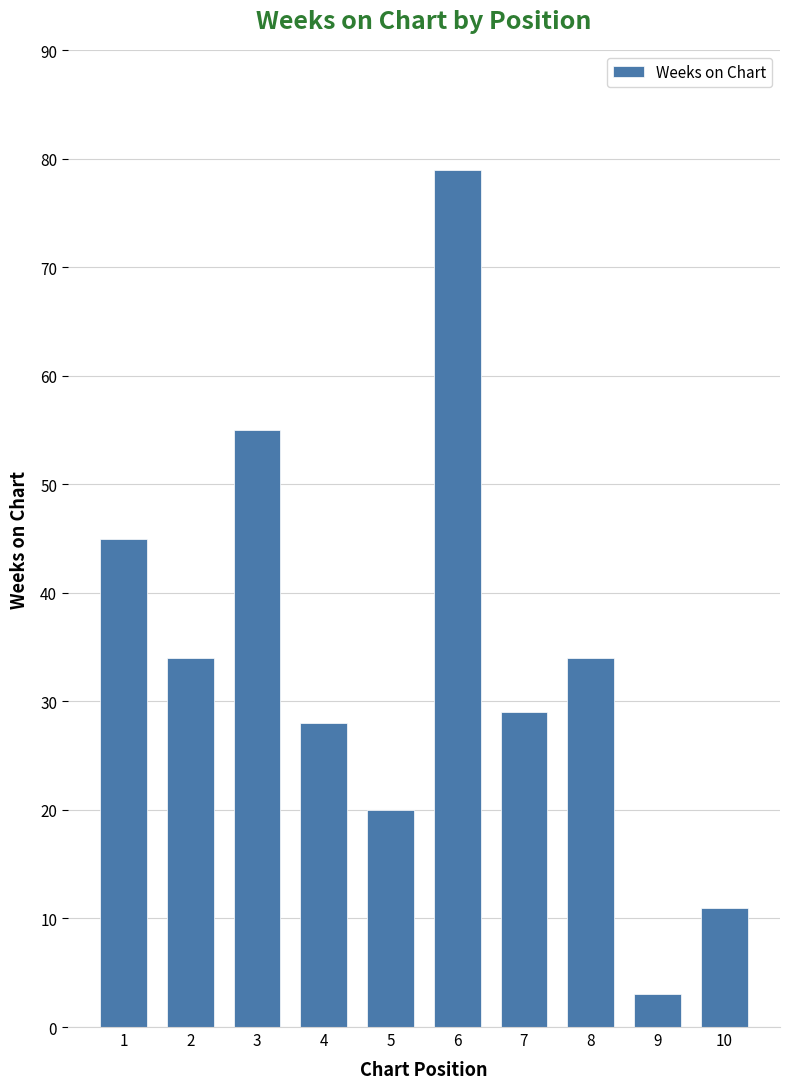

Reading left to right, transcribe all the data shown in this chart.

1=45	2=34	3=55	4=28	5=20	6=79	7=29	8=34	9=3	10=11